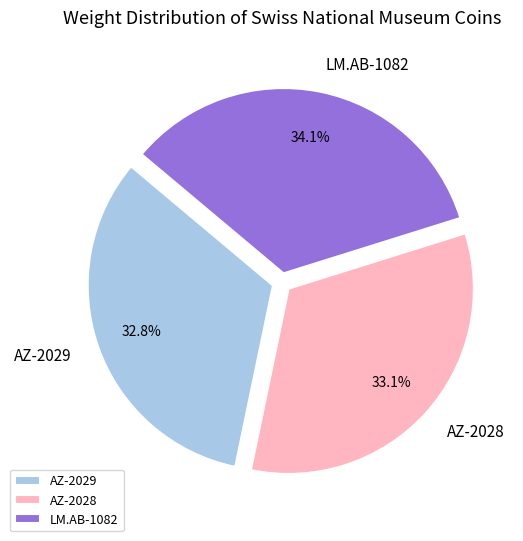

Is there any slice that represents more than half of the pie?

No